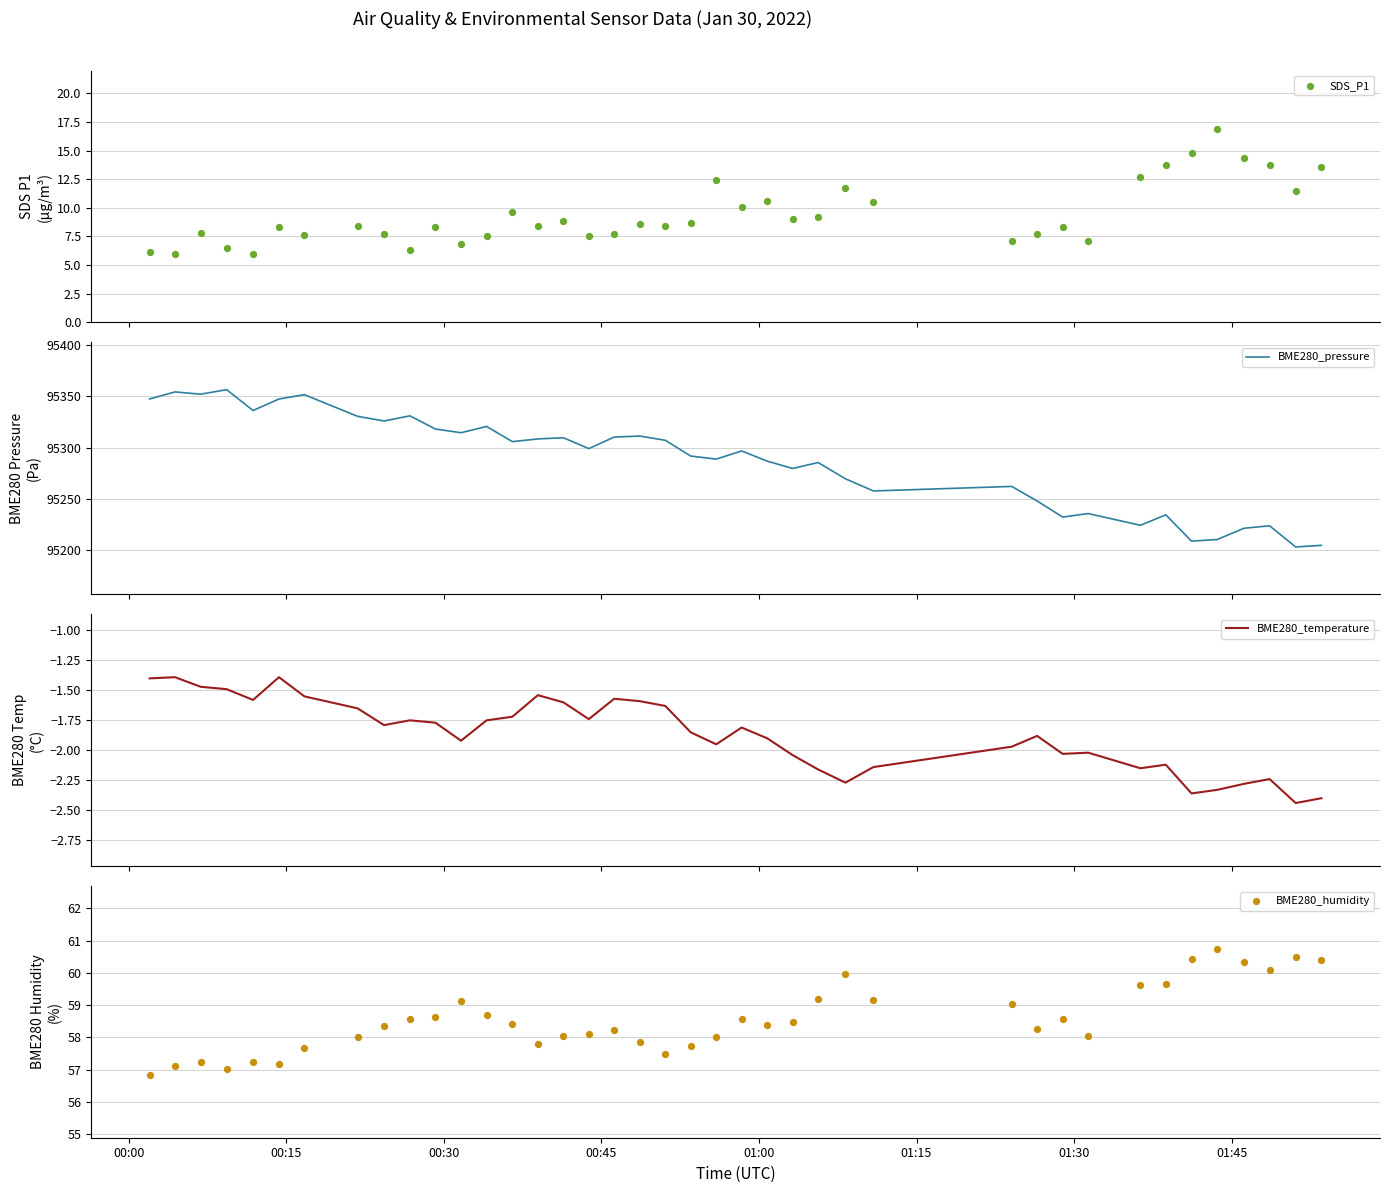

Which series has the largest total across all categories?

BME280_pressure